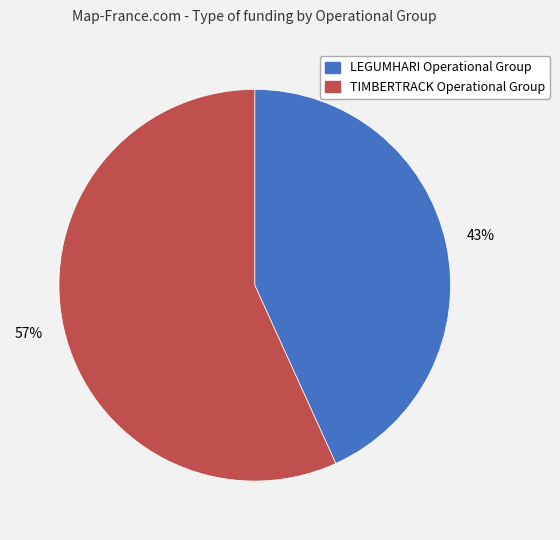

Rank the categories by value from highest to lowest.

TIMBERTRACK Operational Group, LEGUMHARI Operational Group